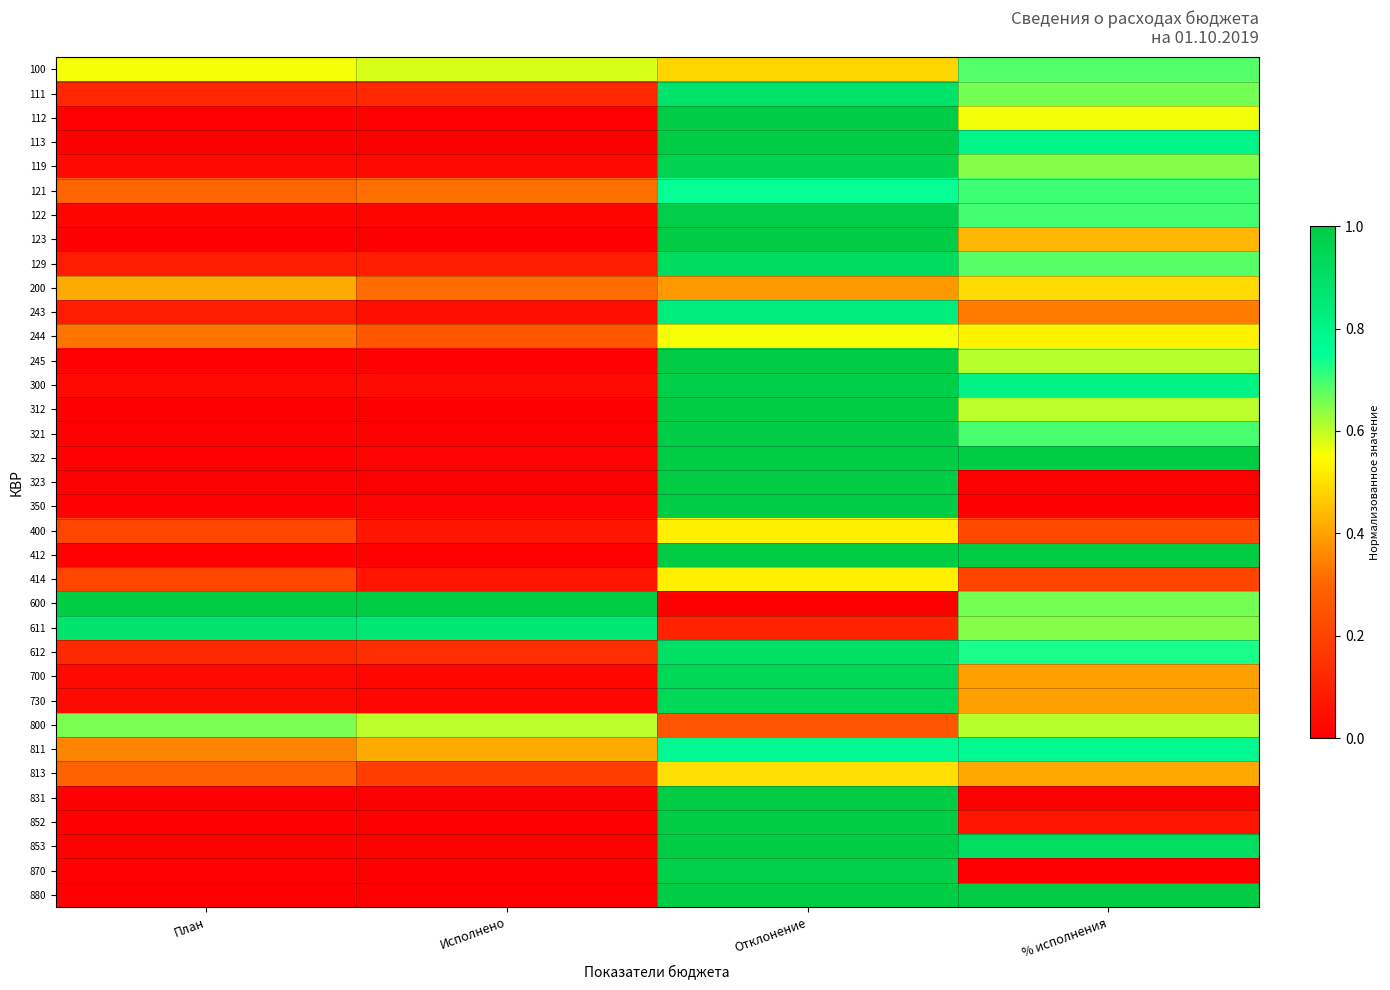

How many series are shown in this chart?

35